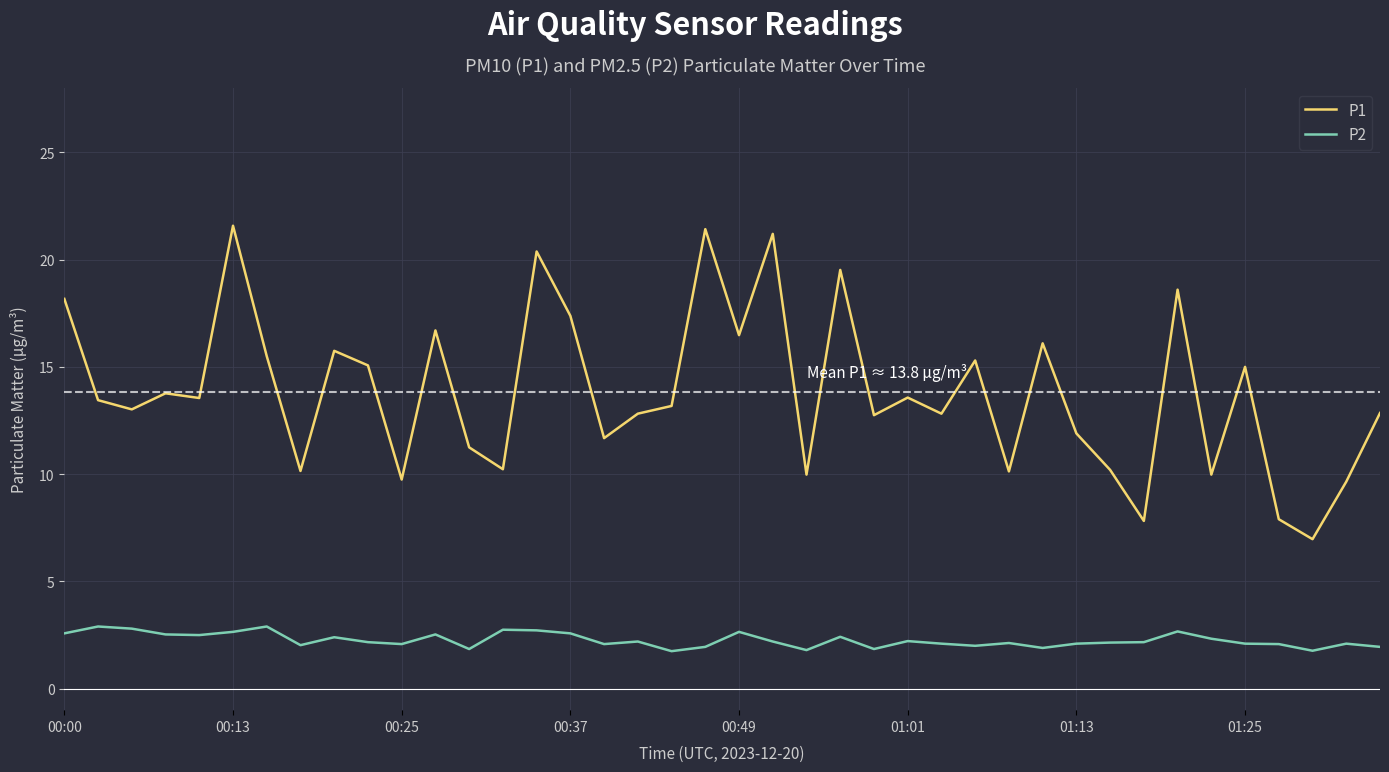

What are all the series names shown in the legend?

P1, P2